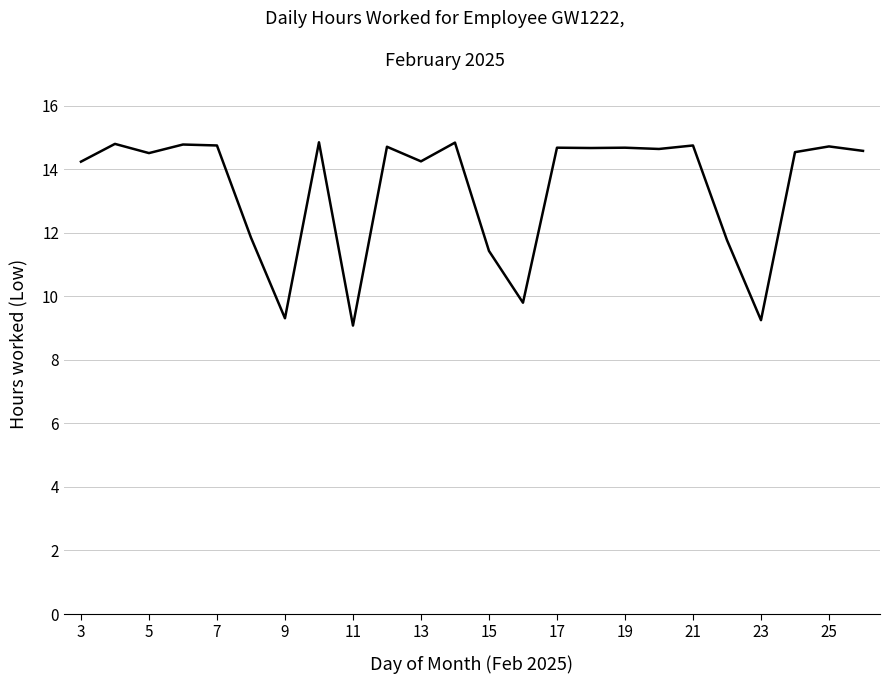

What is the difference between the maximum and minimum values?

5.8